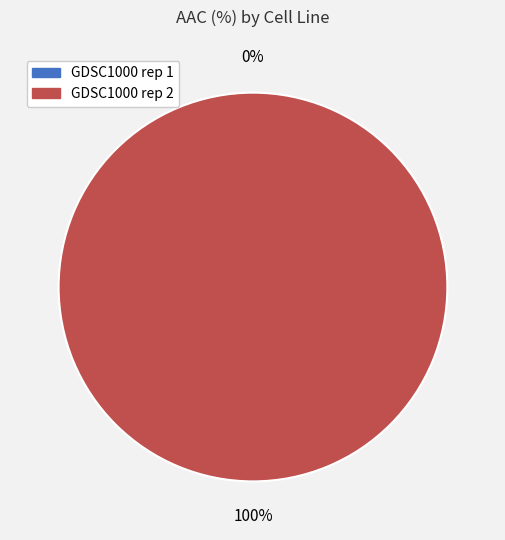

Between GDSC1000 rep 1 and GDSC1000 rep 2, which is larger?

GDSC1000 rep 2